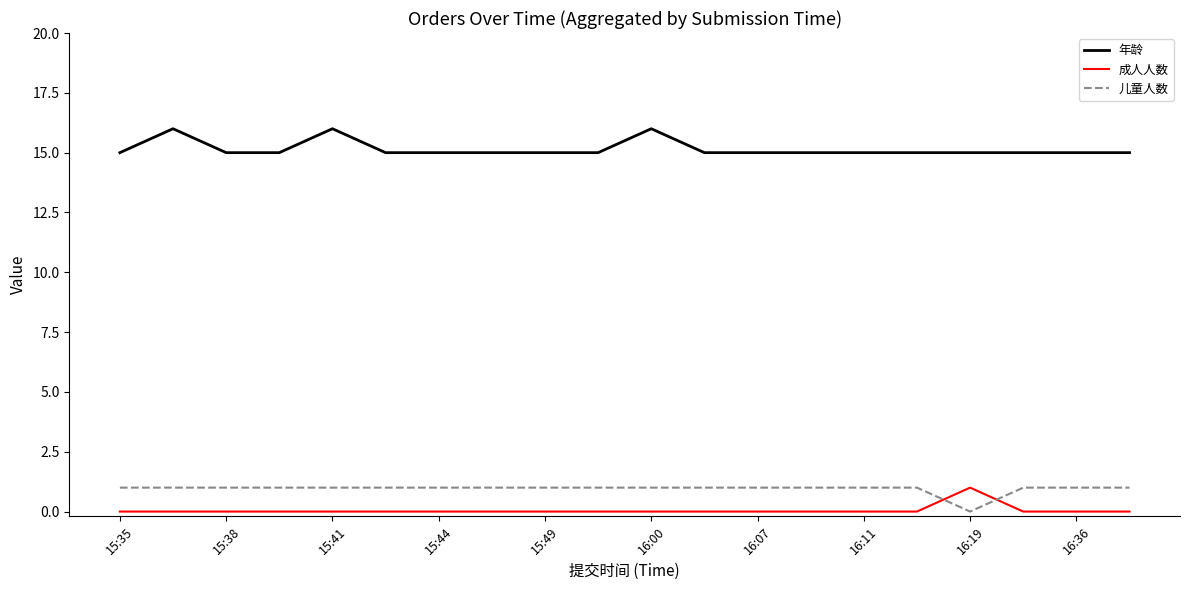

True or false: 年龄 and 成人人数 cross at least once.

False